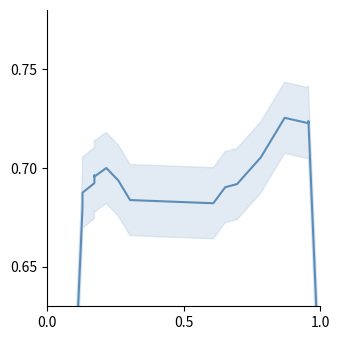

What is the sum of all values?

13.1